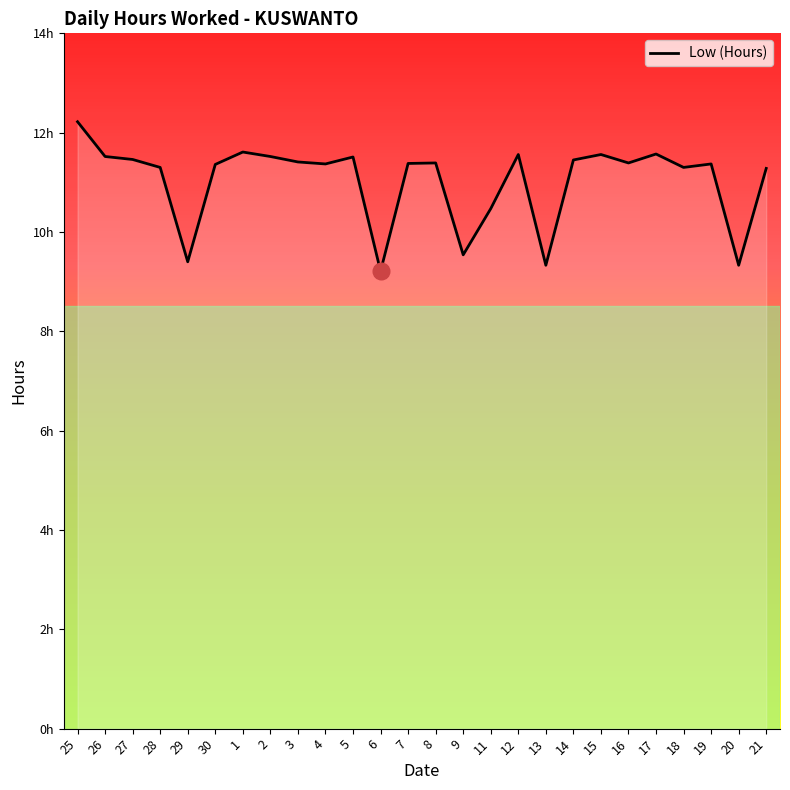

Does the chart display data point markers on the line(s)?

No